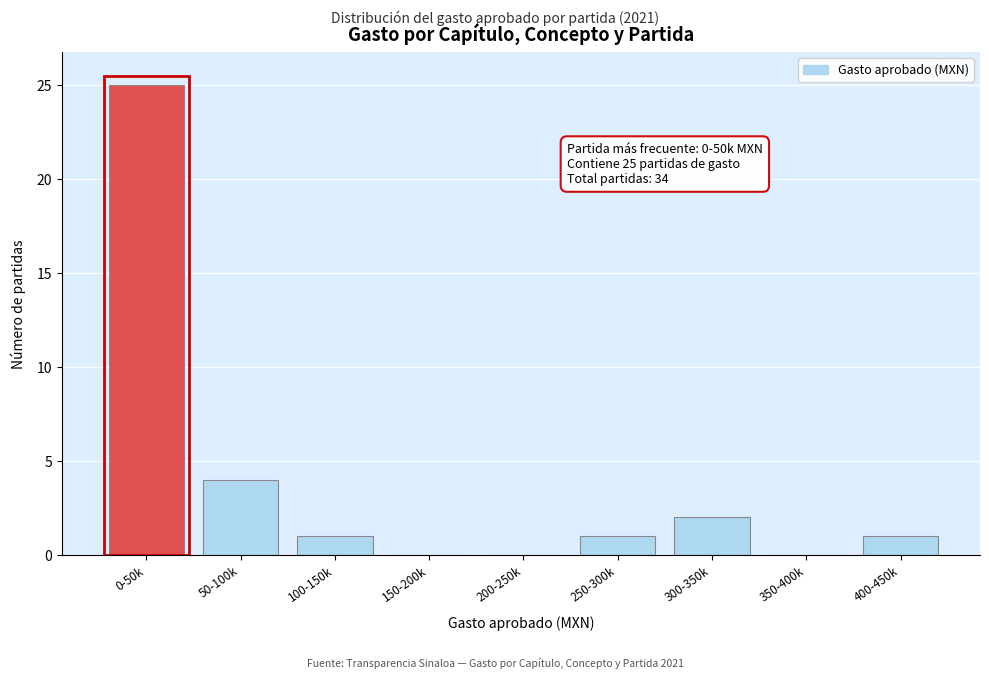

Reading left to right, what are all the values shown in this chart?

0-50k=25	50-100k=4	100-150k=1	150-200k=0	200-250k=0	250-300k=1	300-350k=2	350-400k=0	400-450k=1